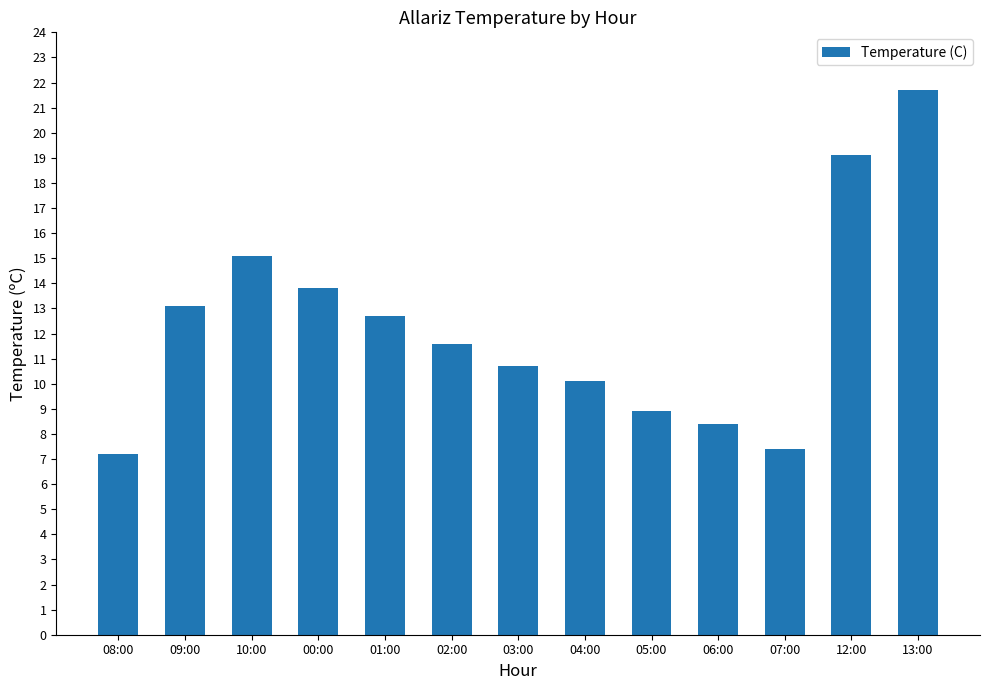

Reading left to right, extract all data points from this chart.

7.2	13.1	15.1	13.8	12.7	11.6	10.7	10.1	8.9	8.4	7.4	19.1	21.7